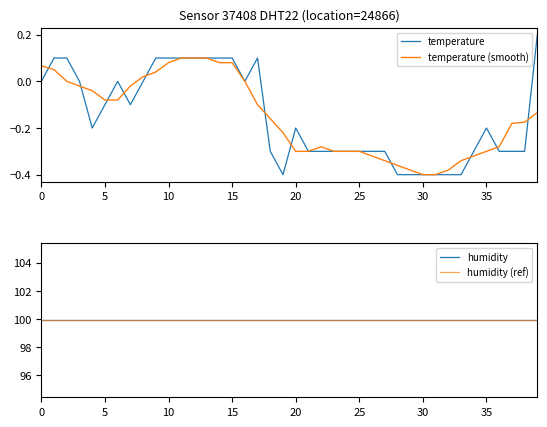

Reading right to left, list all the values displayed in this chart.

temperature: 0.2	-0.3	-0.3	-0.3	-0.2	-0.3	-0.4	-0.4	-0.4	-0.4	-0.4	-0.4	-0.3	-0.3	-0.3	-0.3	-0.3	-0.3	-0.3	-0.2	-0.4	-0.3	0.1	0.0	0.1	0.1	0.1	0.1	0.1	0.1	0.1	0.0	-0.1	0.0	-0.1	-0.2	0.0	0.1	0.1	0.0
temperature (smooth): -0.1	-0.2	-0.2	-0.3	-0.3	-0.3	-0.3	-0.4	-0.4	-0.4	-0.4	-0.4	-0.3	-0.3	-0.3	-0.3	-0.3	-0.3	-0.3	-0.3	-0.2	-0.2	-0.1	0.0	0.1	0.1	0.1	0.1	0.1	0.1	0.0	0.0	-0.0	-0.1	-0.1	-0.0	-0.0	0.0	0.1	0.1
humidity: 99.9	99.9	99.9	99.9	99.9	99.9	99.9	99.9	99.9	99.9	99.9	99.9	99.9	99.9	99.9	99.9	99.9	99.9	99.9	99.9	99.9	99.9	99.9	99.9	99.9	99.9	99.9	99.9	99.9	99.9	99.9	99.9	99.9	99.9	99.9	99.9	99.9	99.9	99.9	99.9
humidity (ref): 99.9	99.9	99.9	99.9	99.9	99.9	99.9	99.9	99.9	99.9	99.9	99.9	99.9	99.9	99.9	99.9	99.9	99.9	99.9	99.9	99.9	99.9	99.9	99.9	99.9	99.9	99.9	99.9	99.9	99.9	99.9	99.9	99.9	99.9	99.9	99.9	99.9	99.9	99.9	99.9